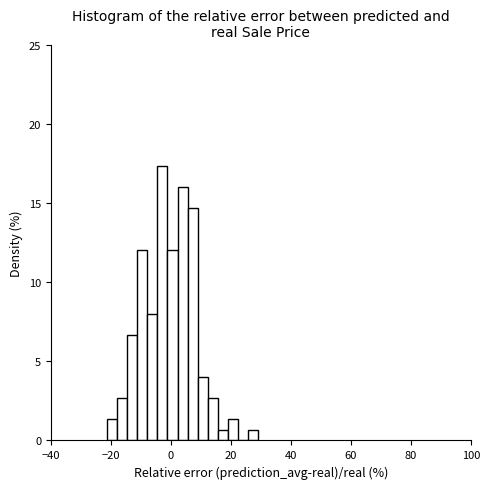

Around what value on the x-axis is the tallest bar? Give the approximate position of its centre, as read against the axis.

-2